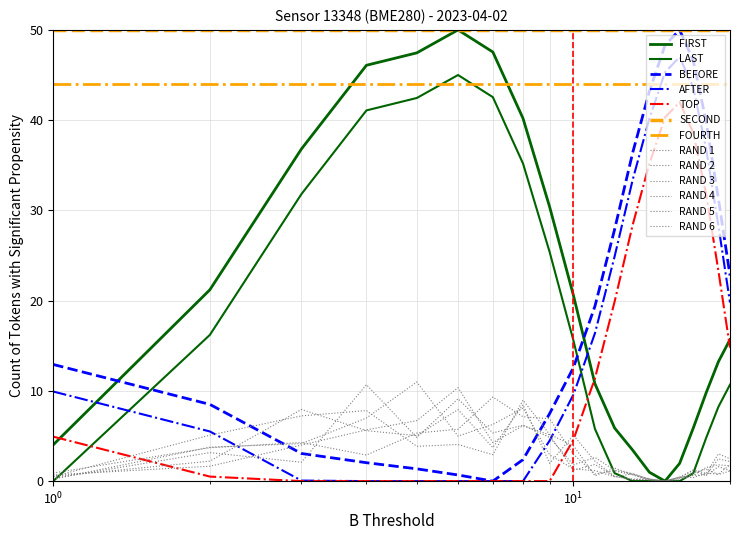

Does the chart have visible grid lines?

Yes